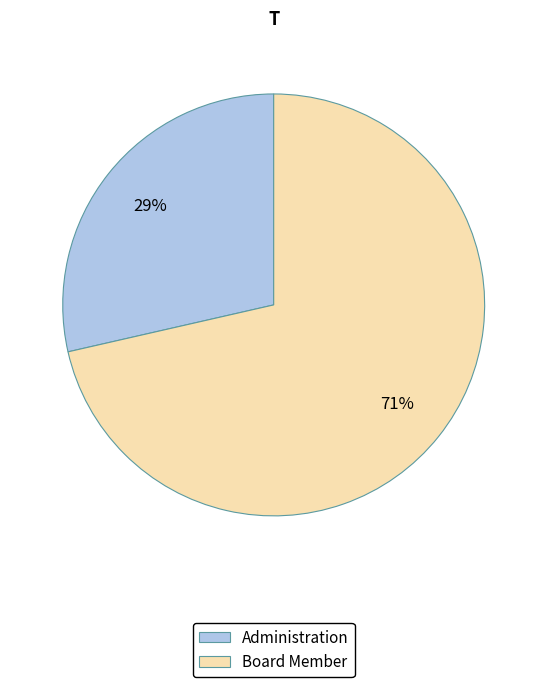

Does Board Member account for over 50% of the chart?

Yes